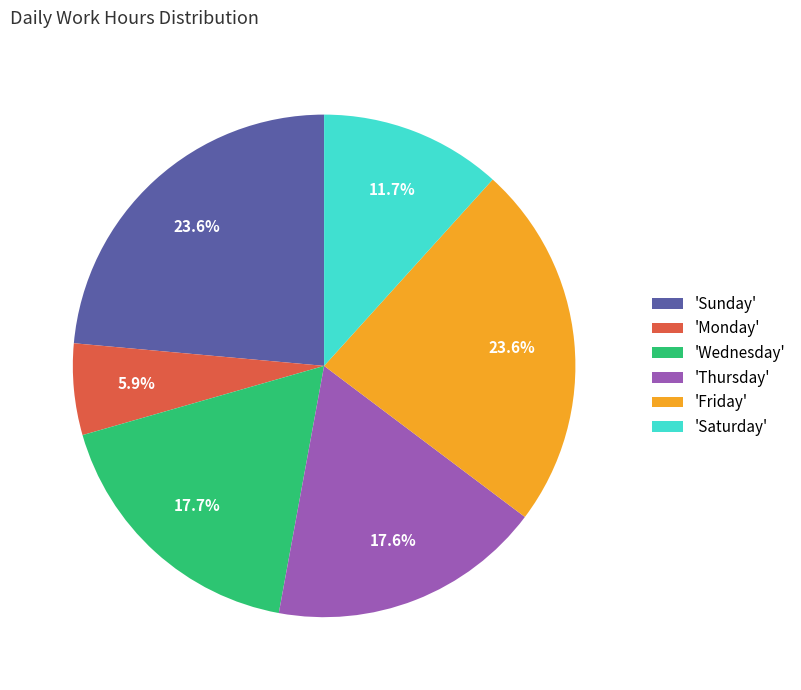

Which slice is the smallest?

'Monday'